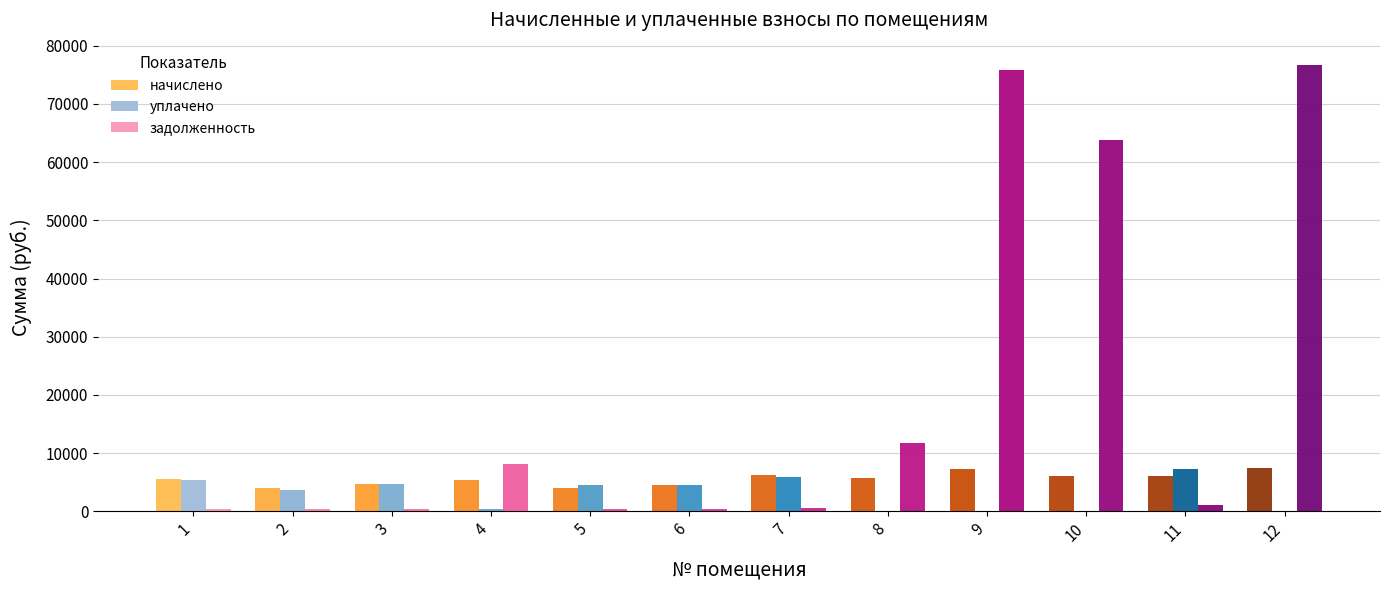

What is the sum of all задолженность values?

239727.8